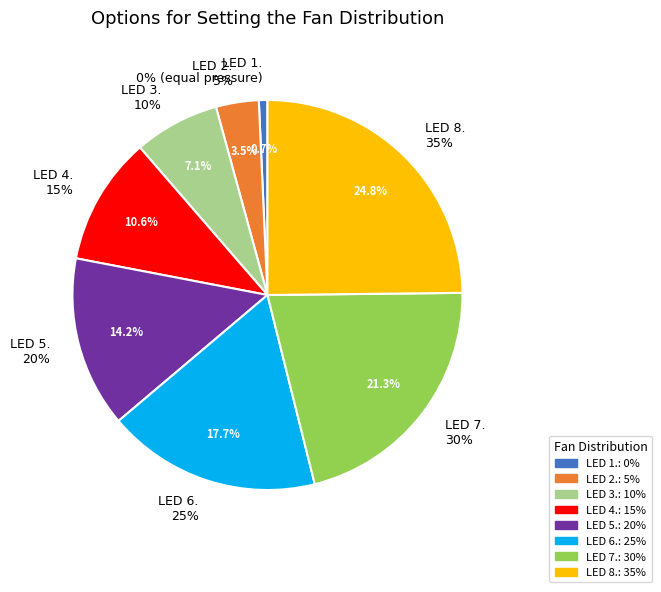

To the nearest percent, what is the average slice percentage?

12%